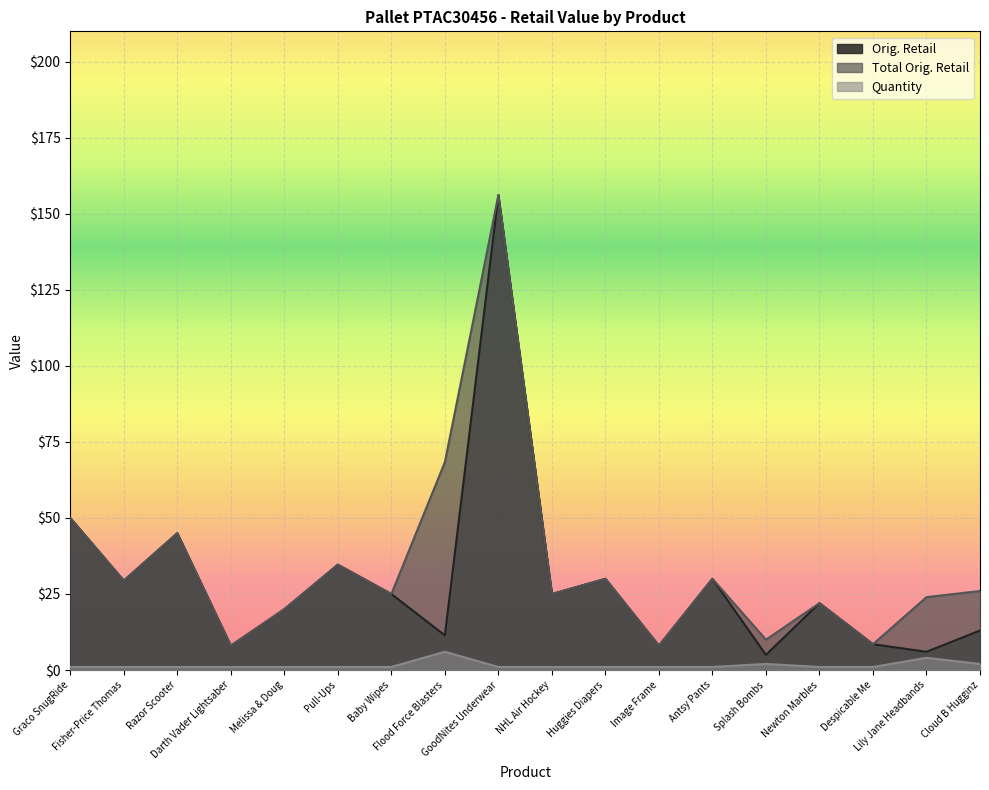

True or false: Orig. Retail and Quantity intersect in this chart.

False